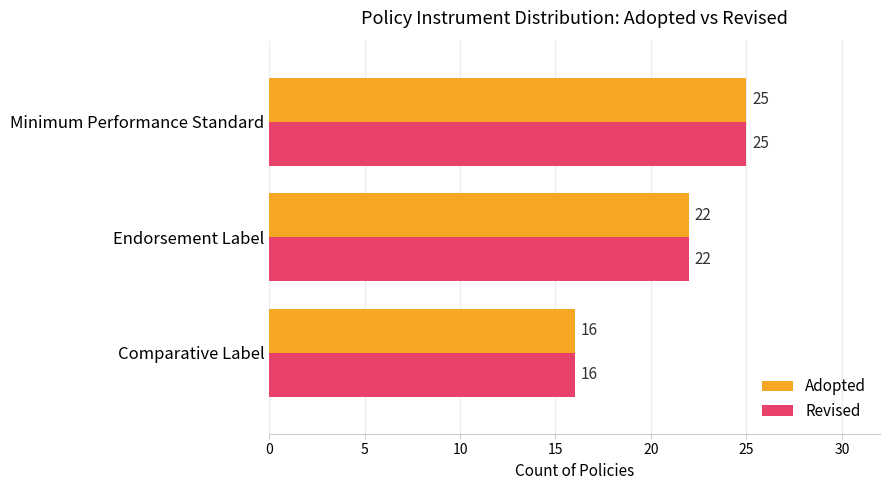

Which label corresponds to the smallest value in the chart?

Comparative Label